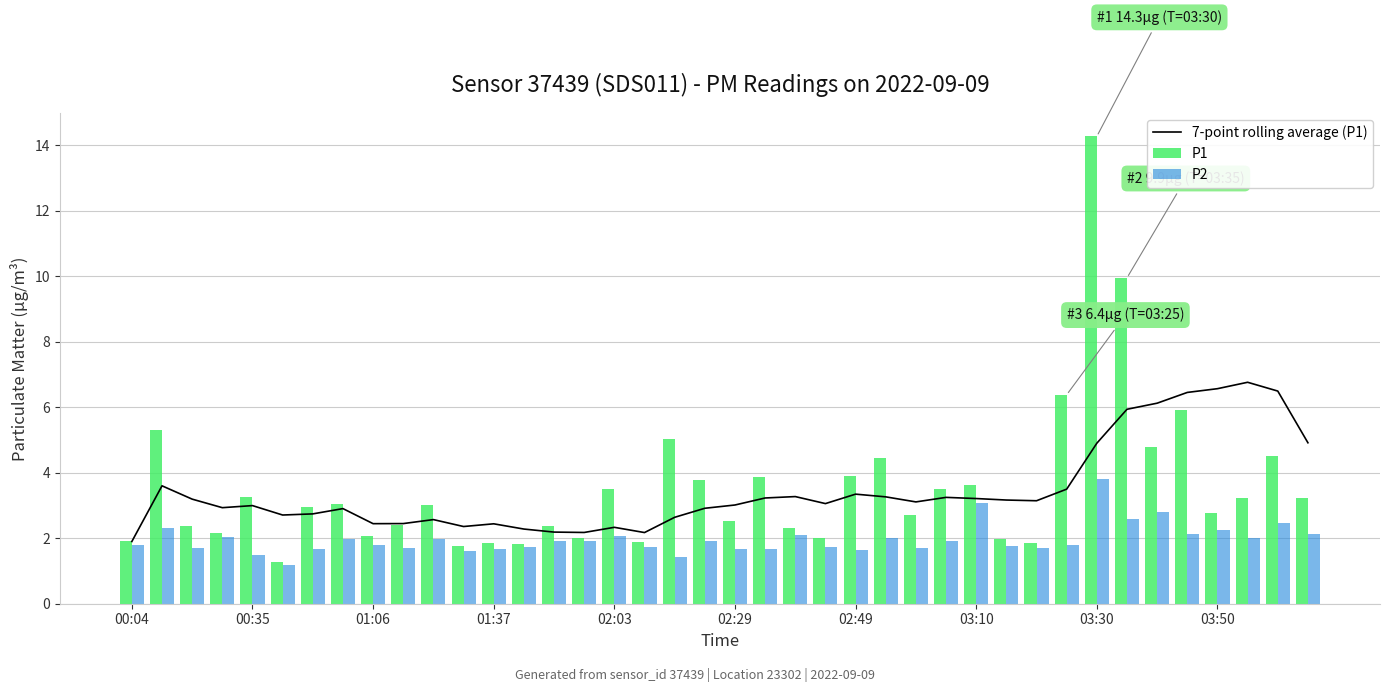

True or false: P1 has a value of 3.4 at 00:04.

False